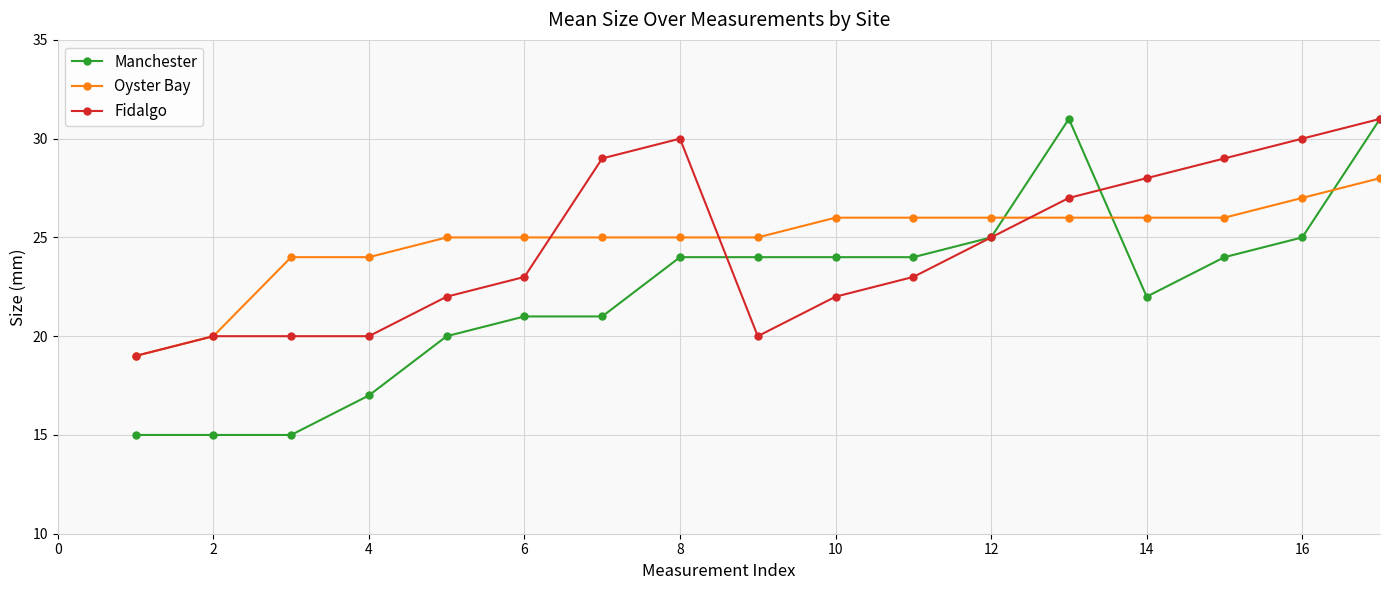

After their last crossing, which series has the higher values: Fidalgo or Oyster Bay?

Fidalgo